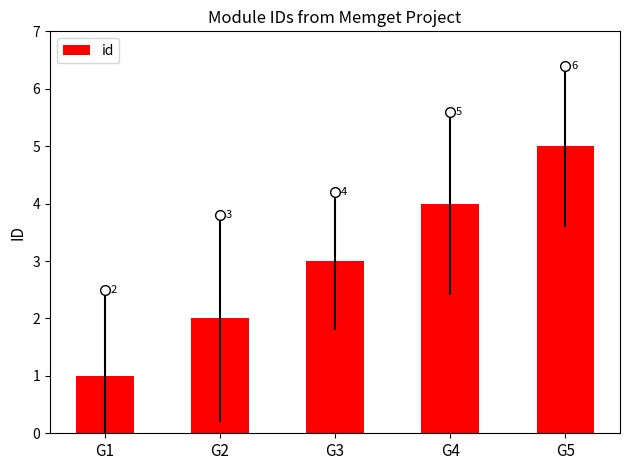

What is the value of the 4th bar from the left?

4